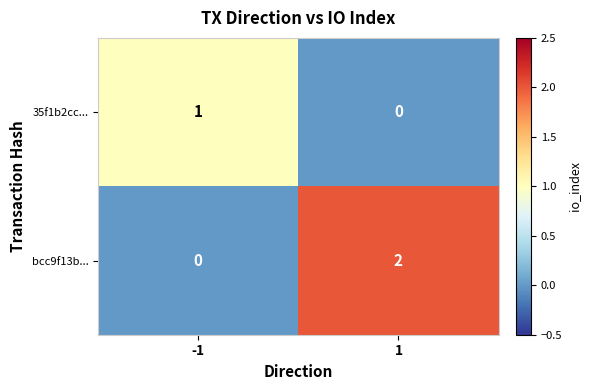

Which series has the largest total across all categories?

bcc9f13b...